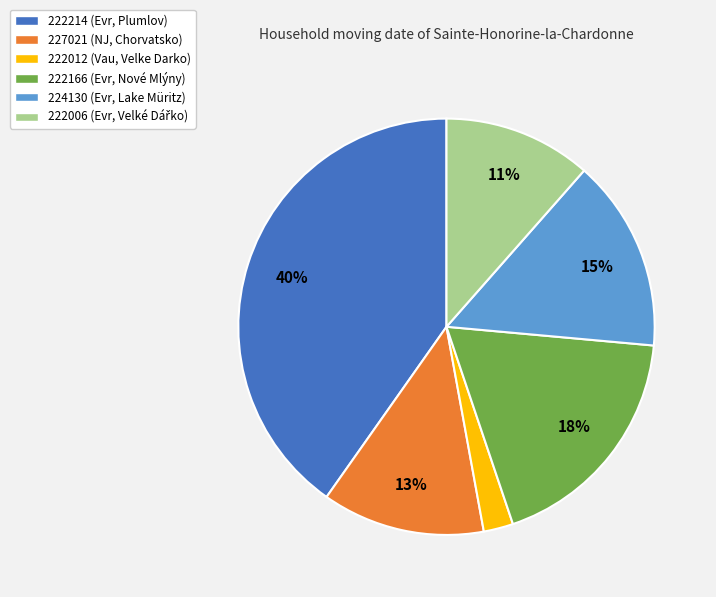

How many slices are in this pie chart?

6